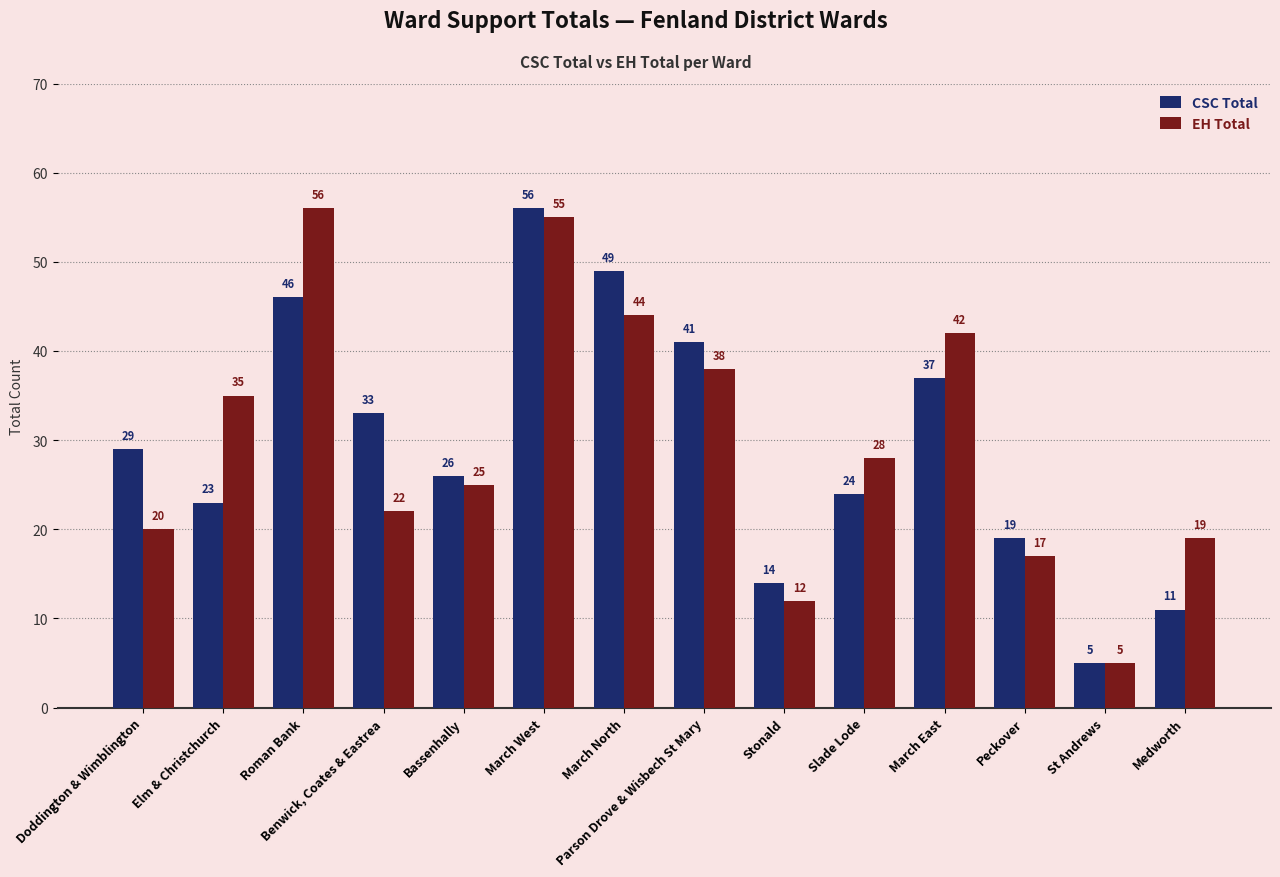

Which series has the largest total across all categories?

EH Total